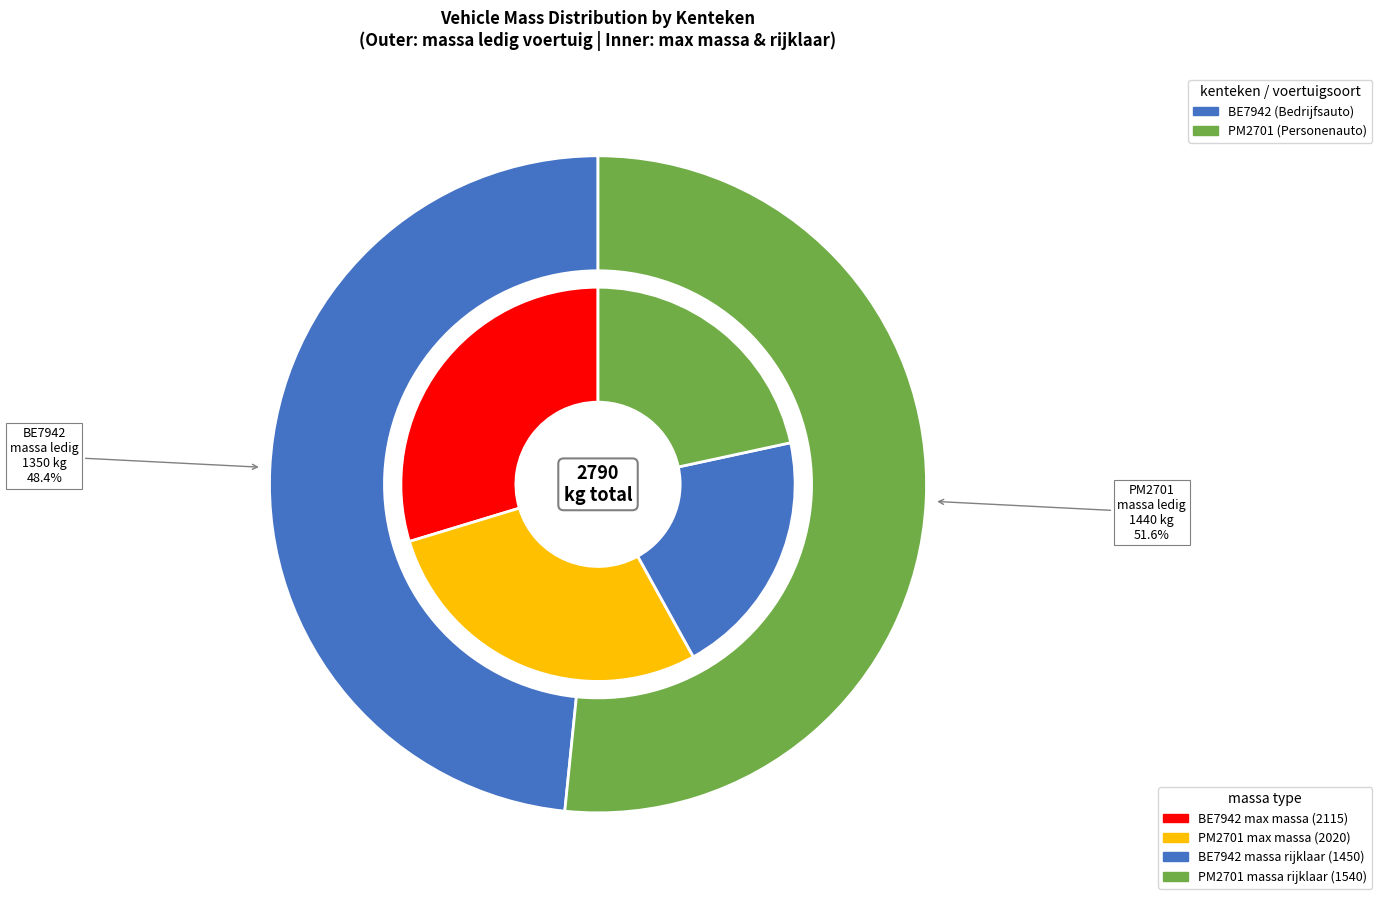

Which has a higher value, PM2701 or BE7942?

PM2701